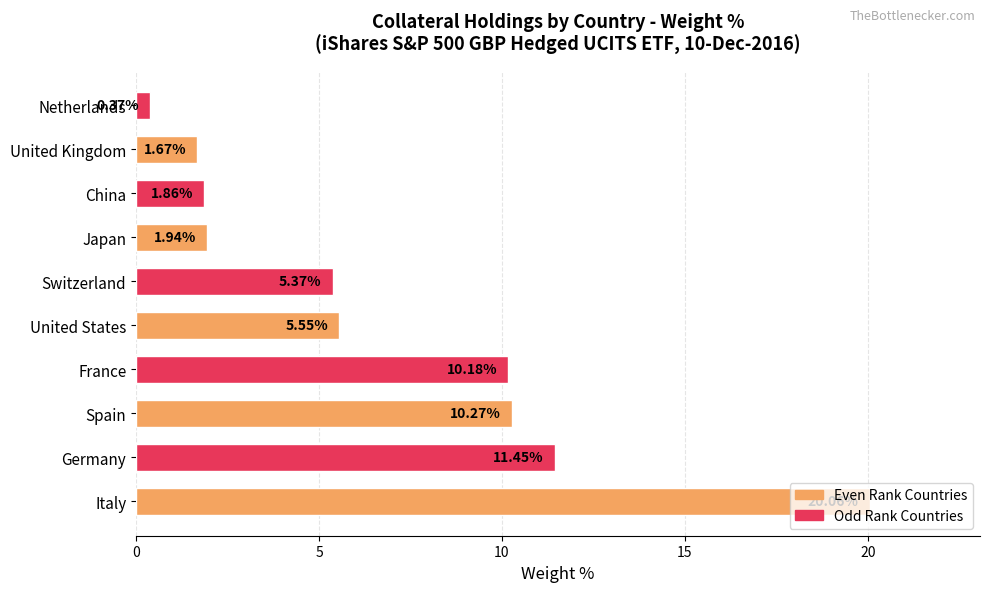

What is the sum of all values?

68.7